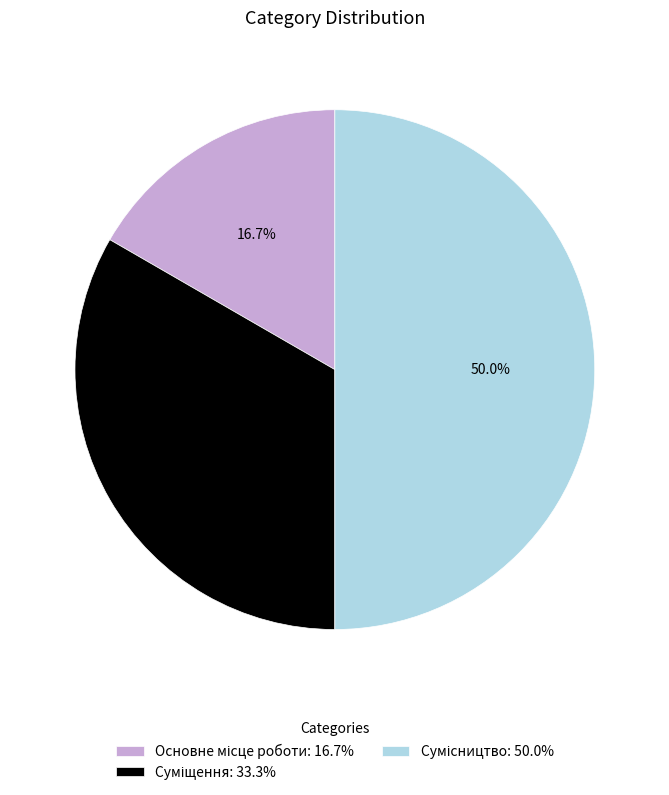

Which category has the biggest portion of the pie?

Сумісництво